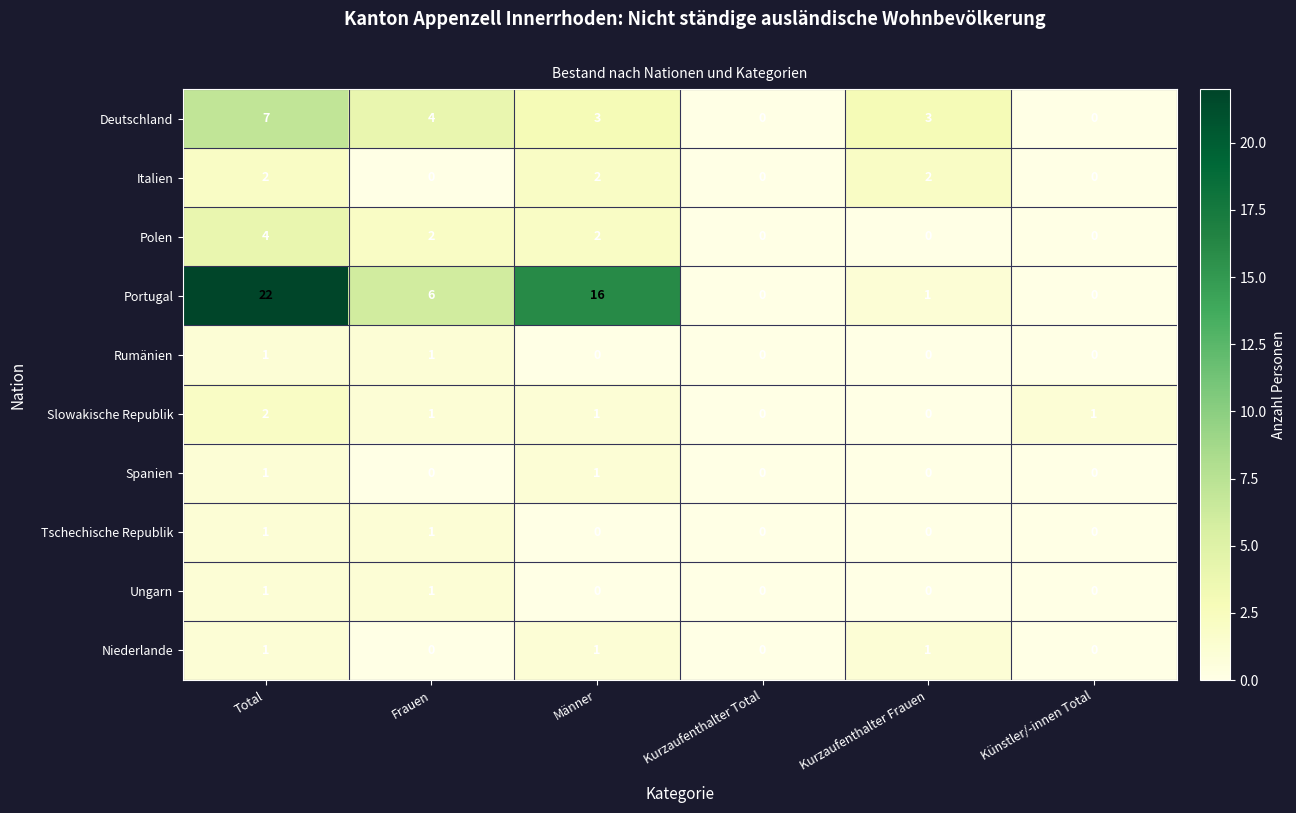

Where does the Portugal series first go above 6?

Total